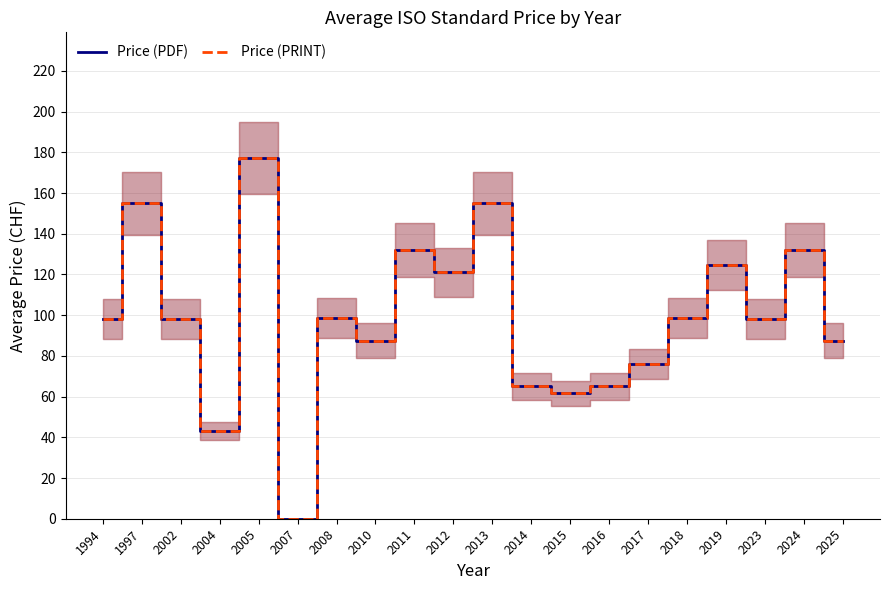

What are all the series names shown in the legend?

Price (PDF), Price (PRINT)